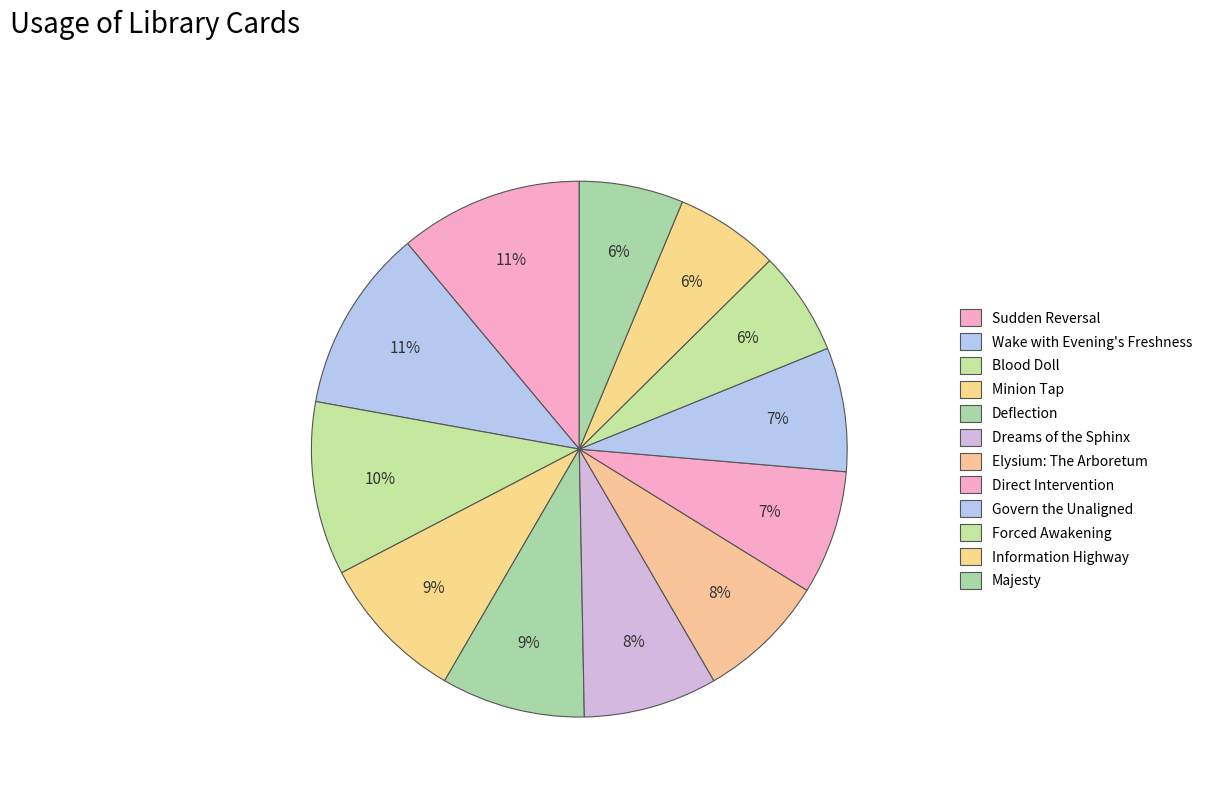

How many slices are in this pie chart?

12